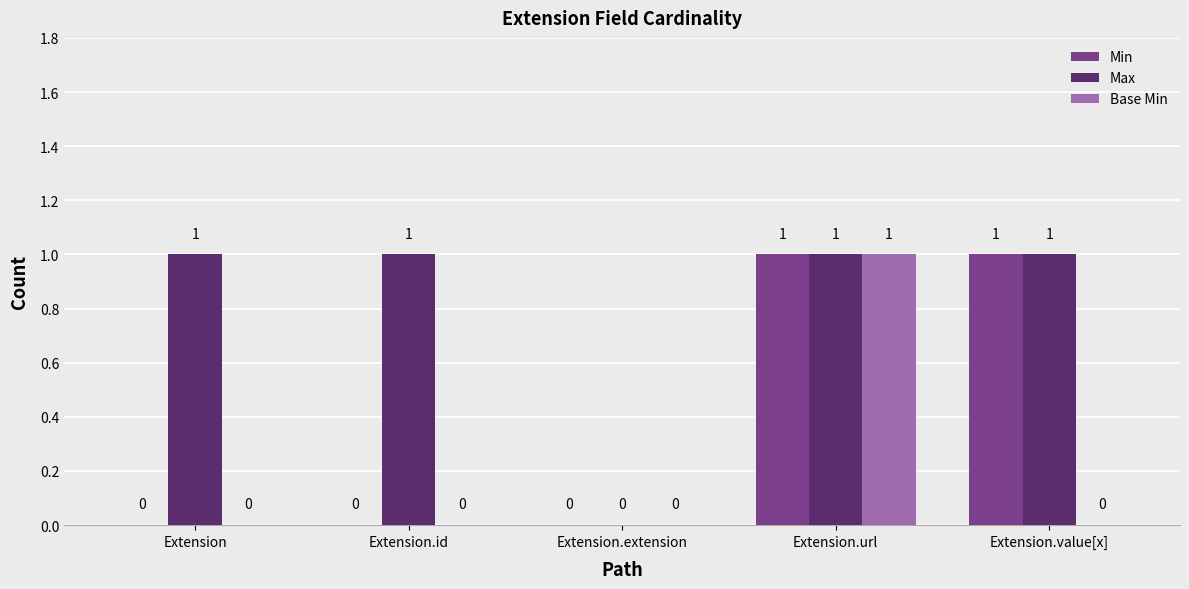

Is it true that Max equals 1 at Extension.url?

True